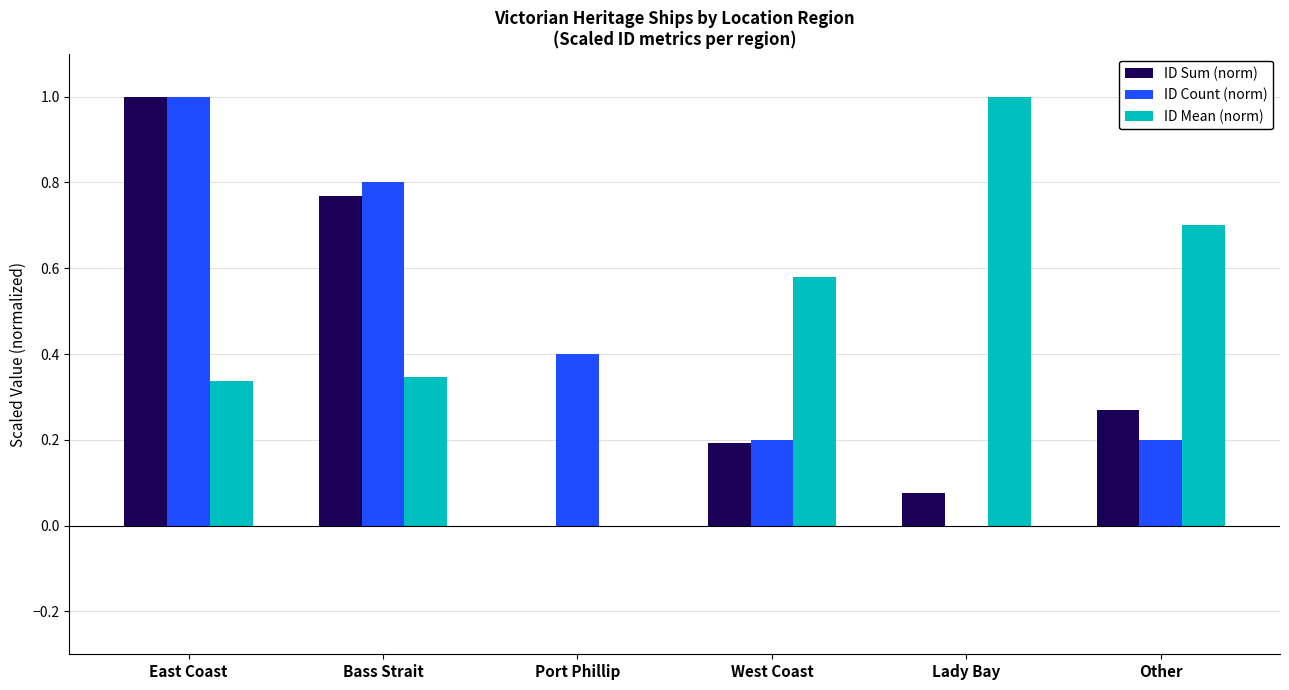

The ID Mean (norm) series shows 0.0 at Port Phillip. True or false?

True